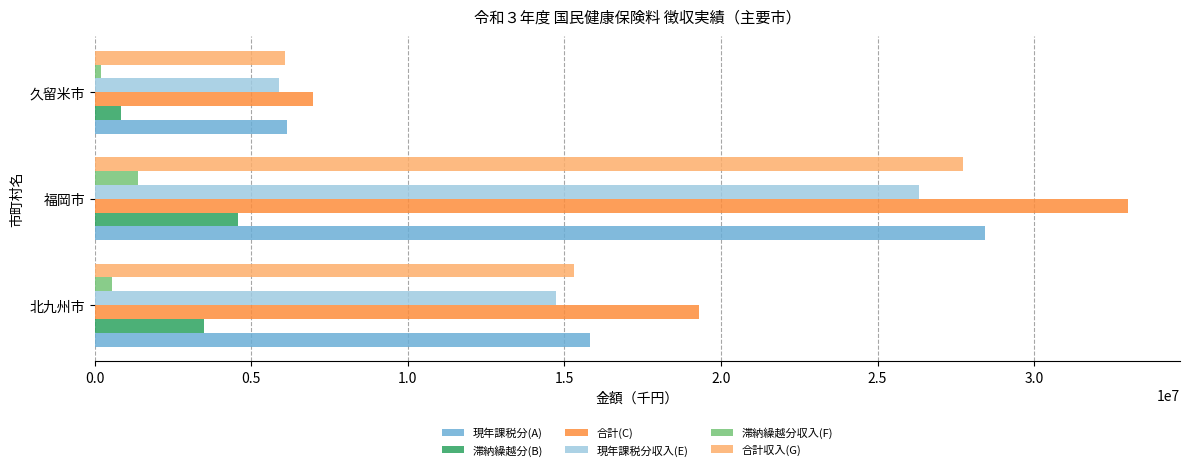

How many 現年課税分収入(E) values are between 5895590 and 26333659?

3